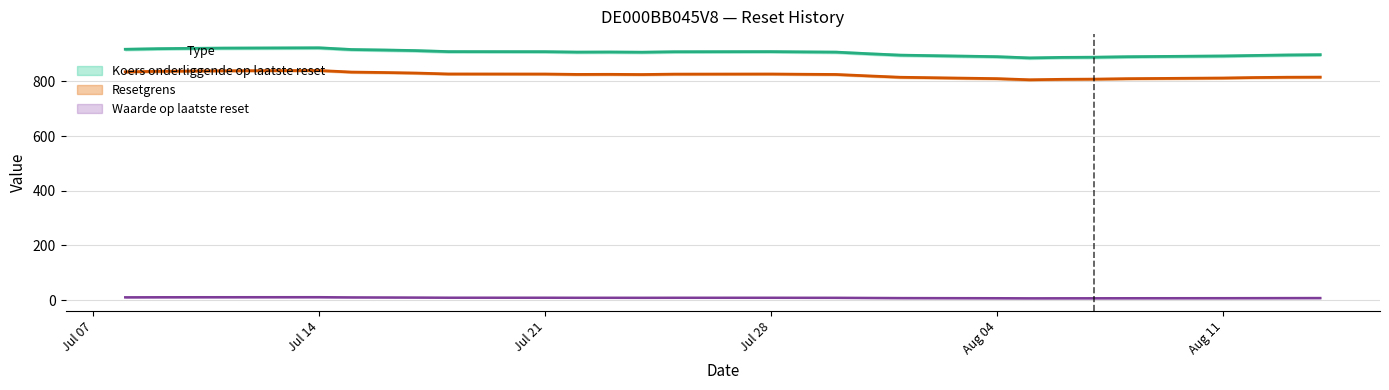

Which series changed the most between 6 and 27?

Koers onderliggende op laatste reset